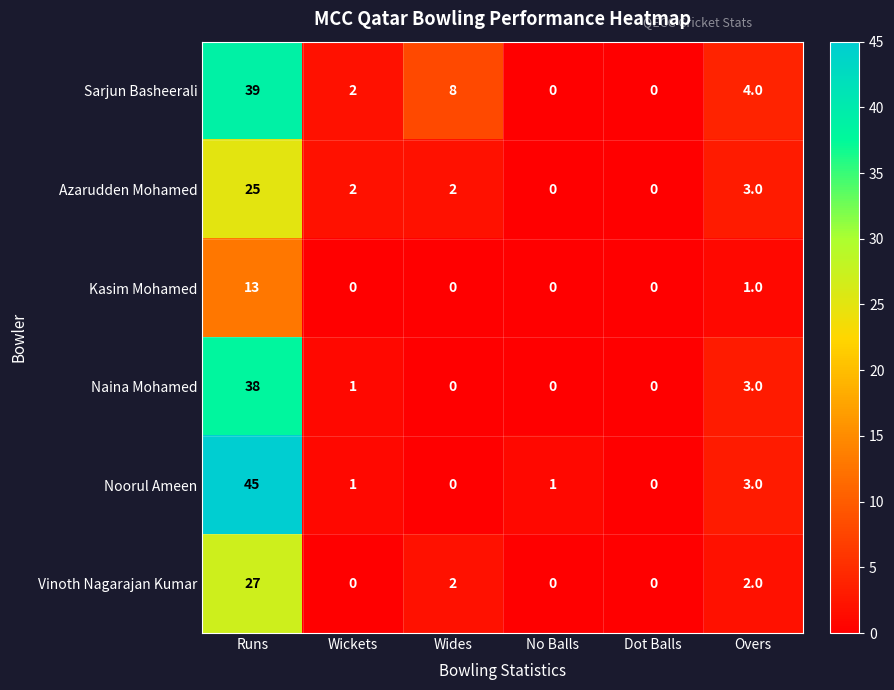

Rank the series by their maximum value, from lowest to highest.

Kasim Mohamed, Azarudden Mohamed, Vinoth Nagarajan Kumar, Naina Mohamed, Sarjun Basheerali, Noorul Ameen